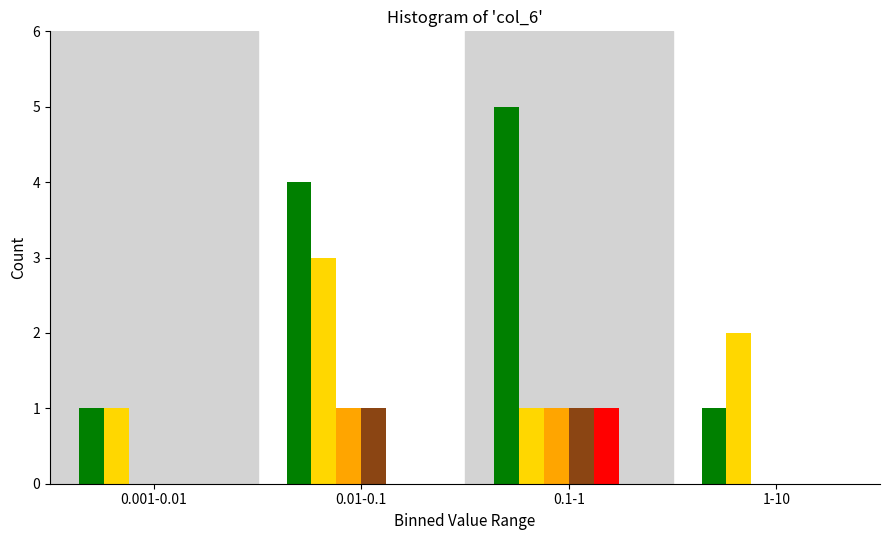

What is the total value across all series at 0.1-1?

9